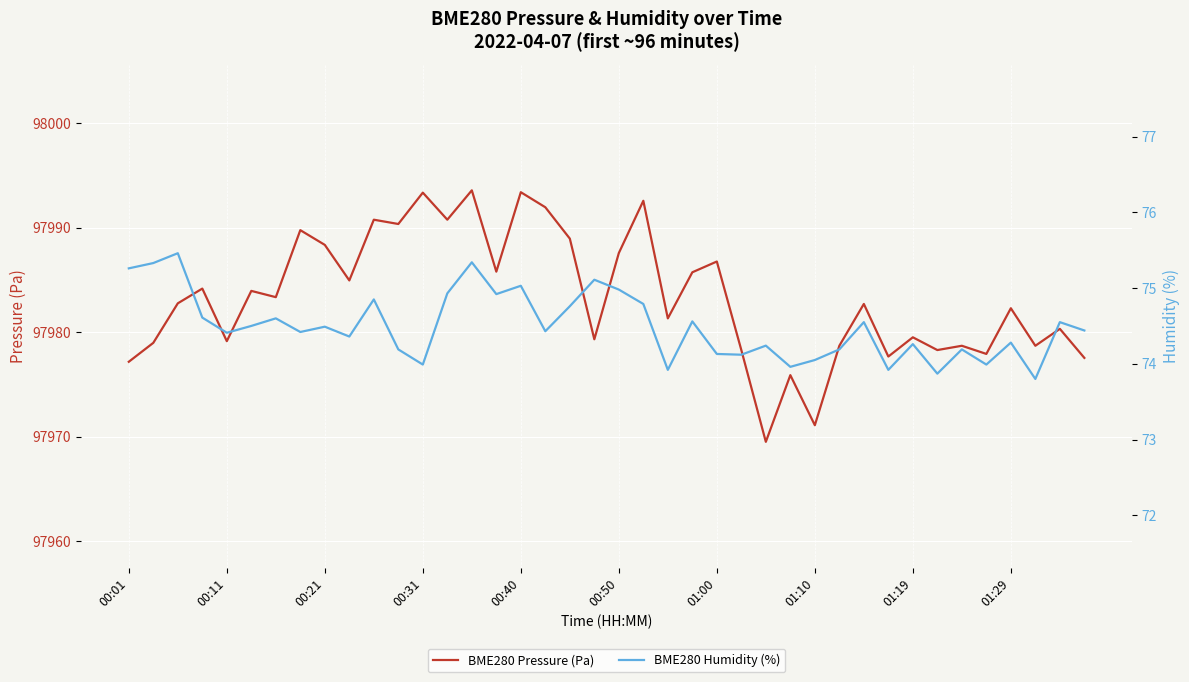

What is the maximum value shown in the chart?

97993.6